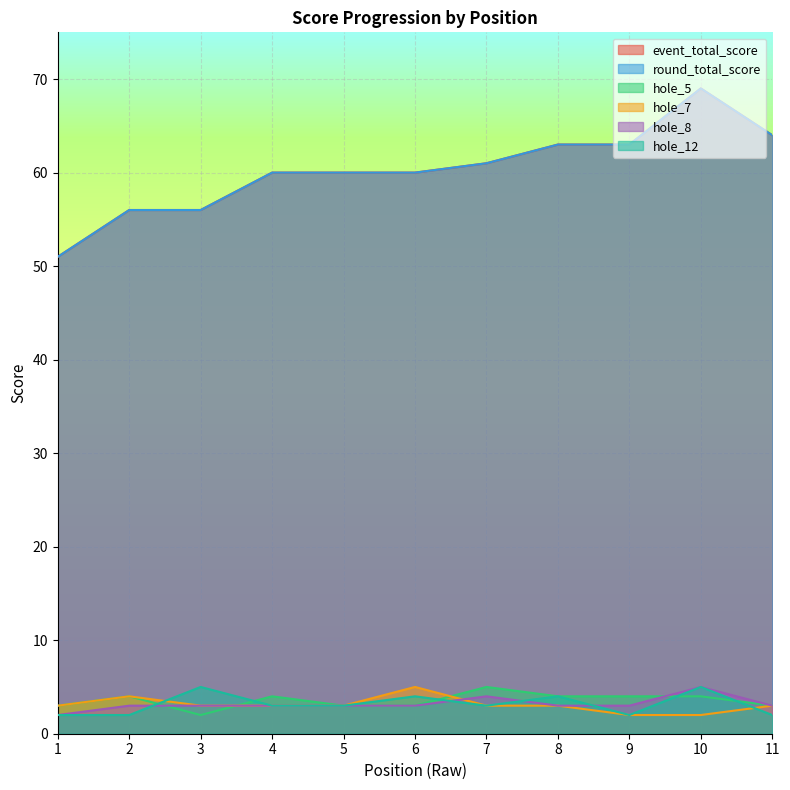

True or false: hole_12 has a value of 2 at 3.

False